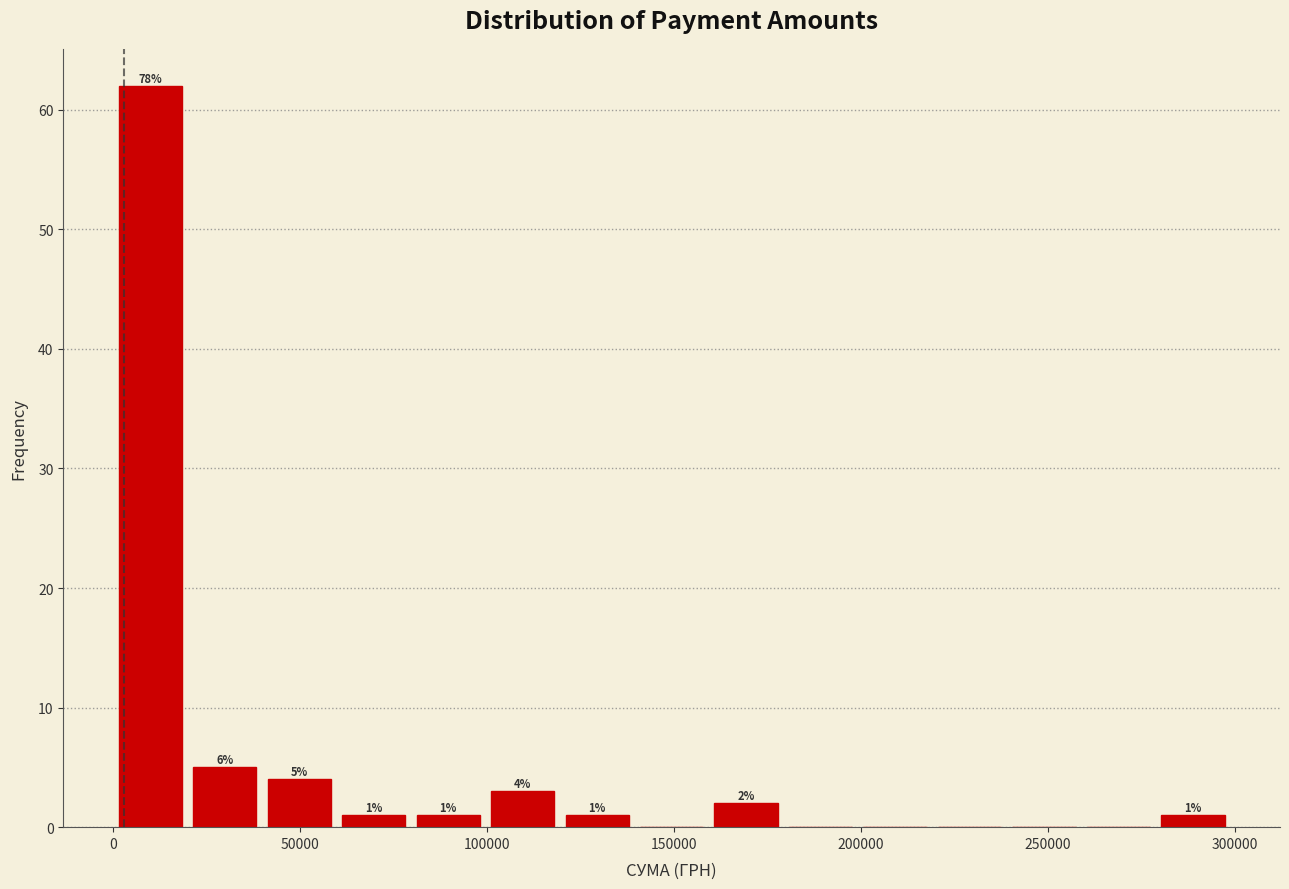

Read against the x-axis, roughly where is the centre of the tallest bar?

10000